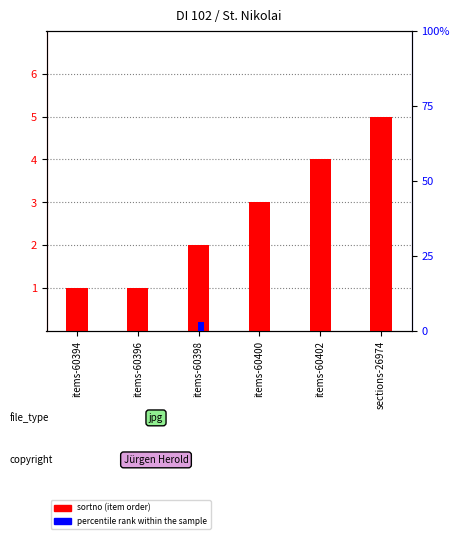

List the labels in order of percentile rank within the sample value, smallest first.

items-60394, items-60396, items-60400, items-60402, sections-26974, items-60398